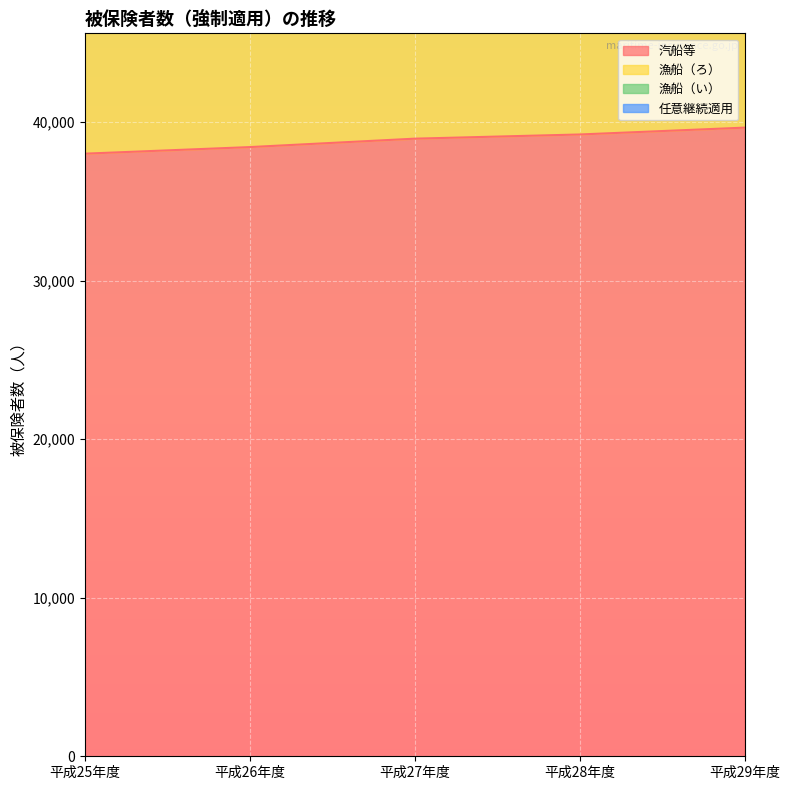

At how many categories does at least one series exceed 23496?

5